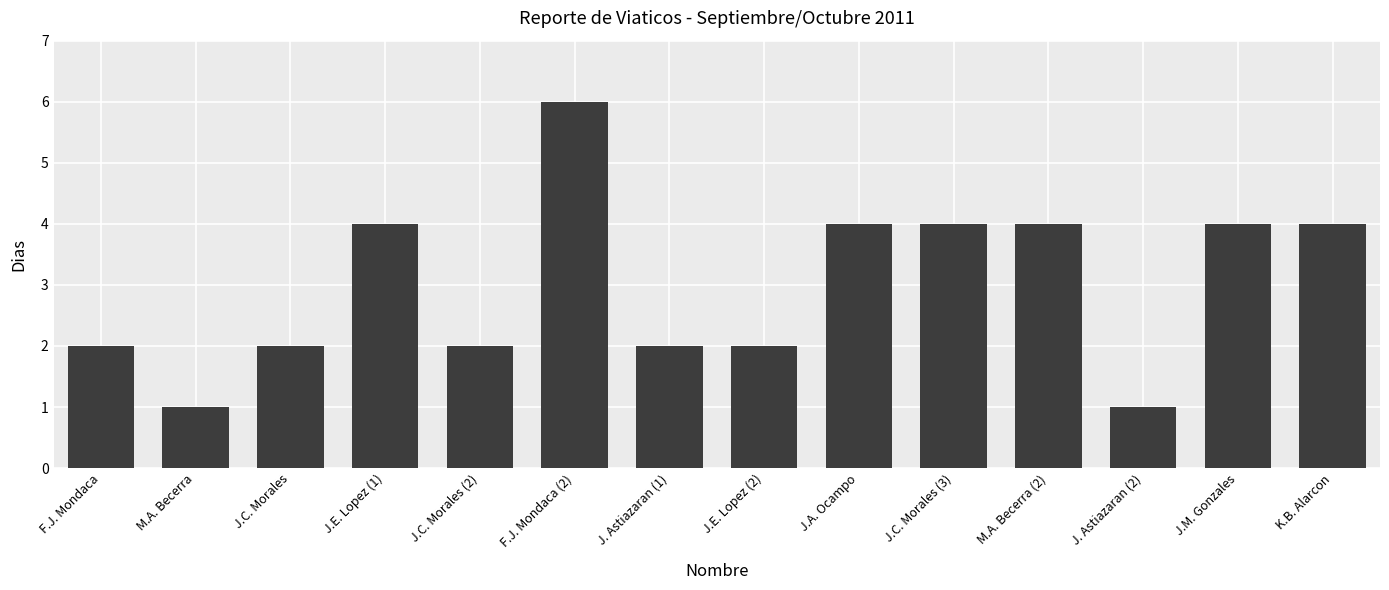

Which has a higher value, F.J. Mondaca (2) or J.A. Ocampo?

F.J. Mondaca (2)